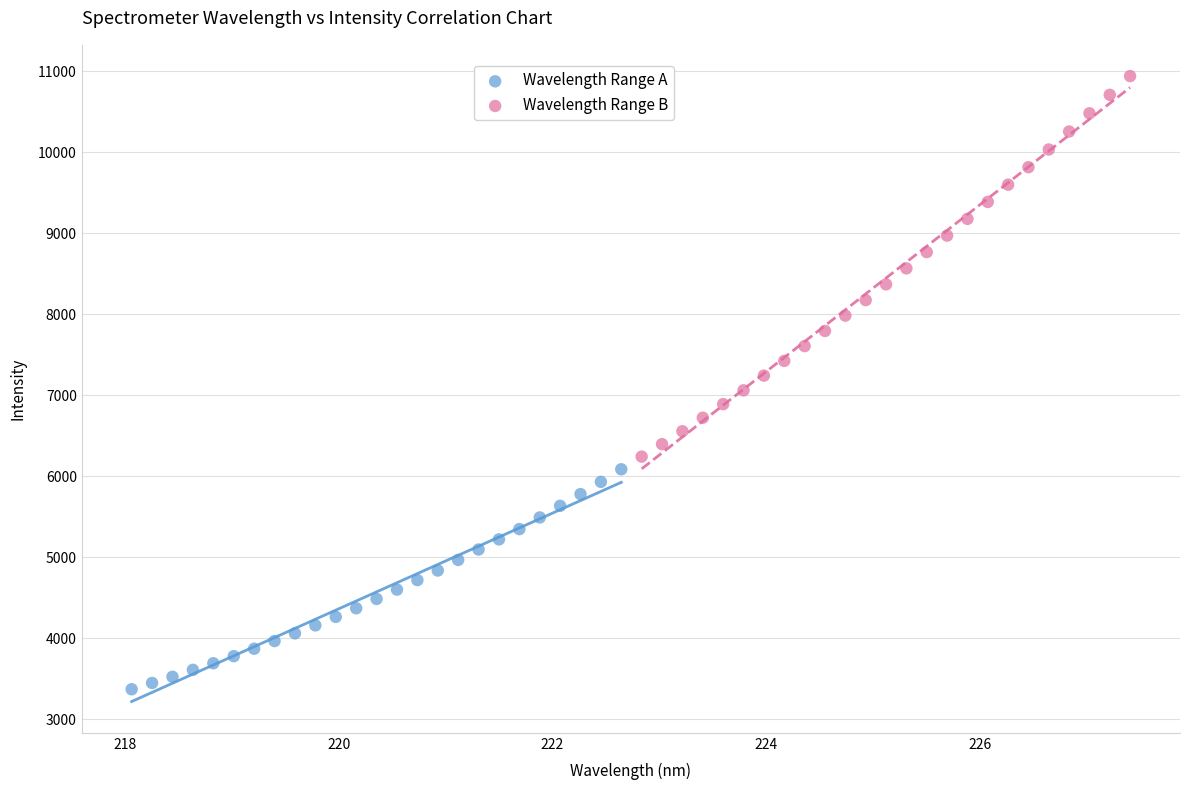

Which series reaches the minimum Y coordinate?

Wavelength Range A